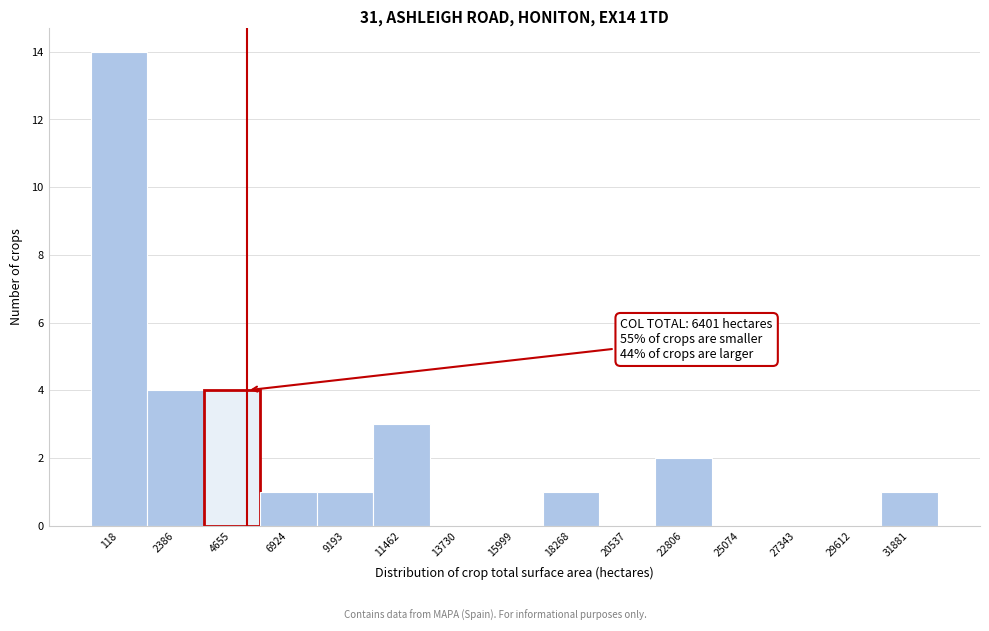

Reading right to left, transcribe all the data shown in this chart.

31881=1	29612=0	27343=0	25074=0	22806=2	20537=0	18268=1	15999=0	13730=0	11462=3	9193=1	6924=1	4655=4	2386=4	118=14